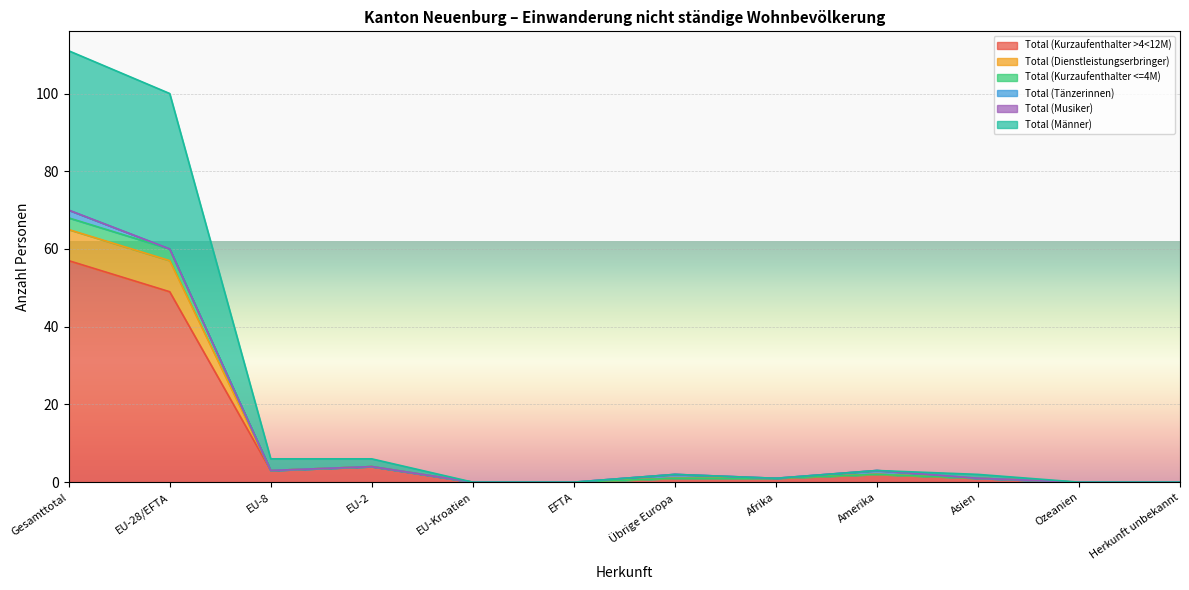

At which category does Total (Dienstleistungserbringer) reach its first local valley?

Afrika